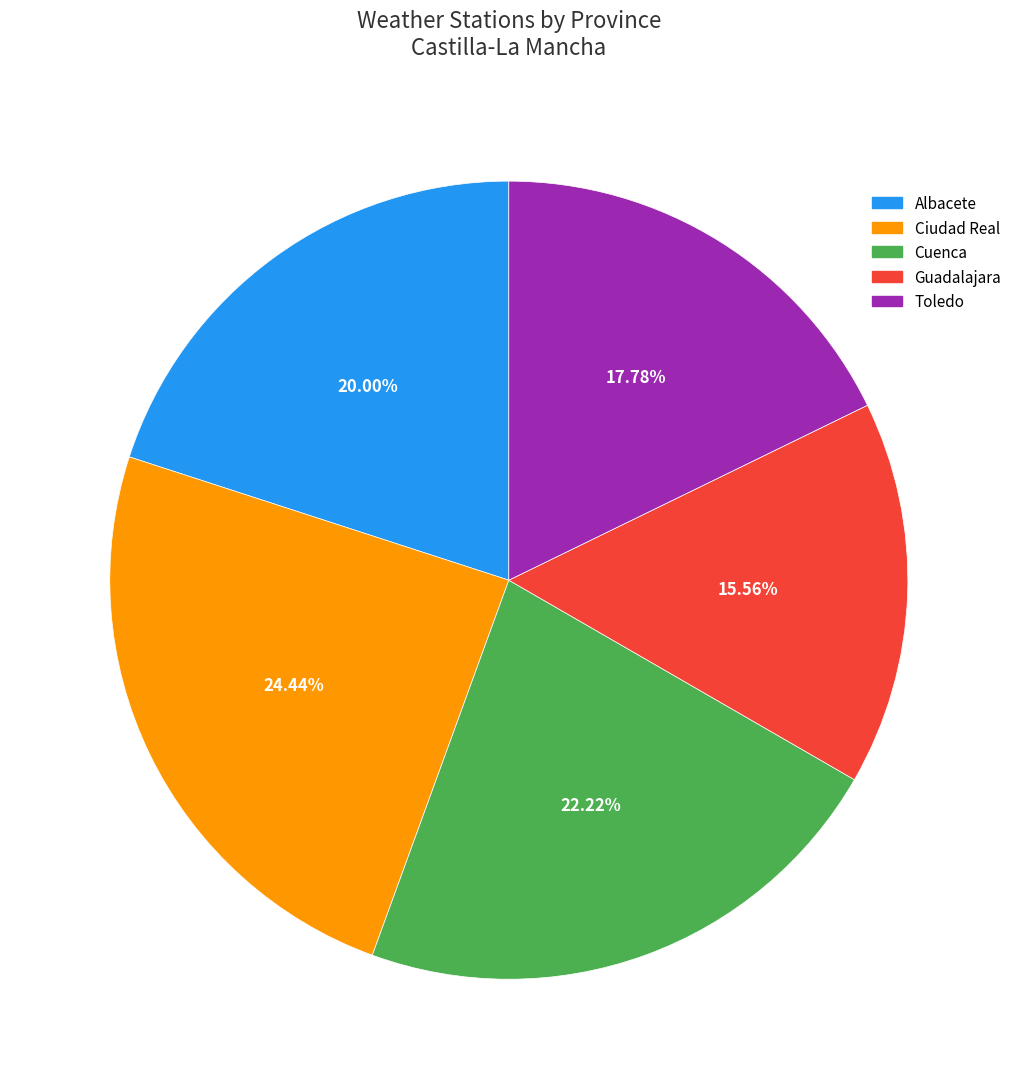

To the nearest percent, what is the difference between the largest and smallest slice percentages?

9%